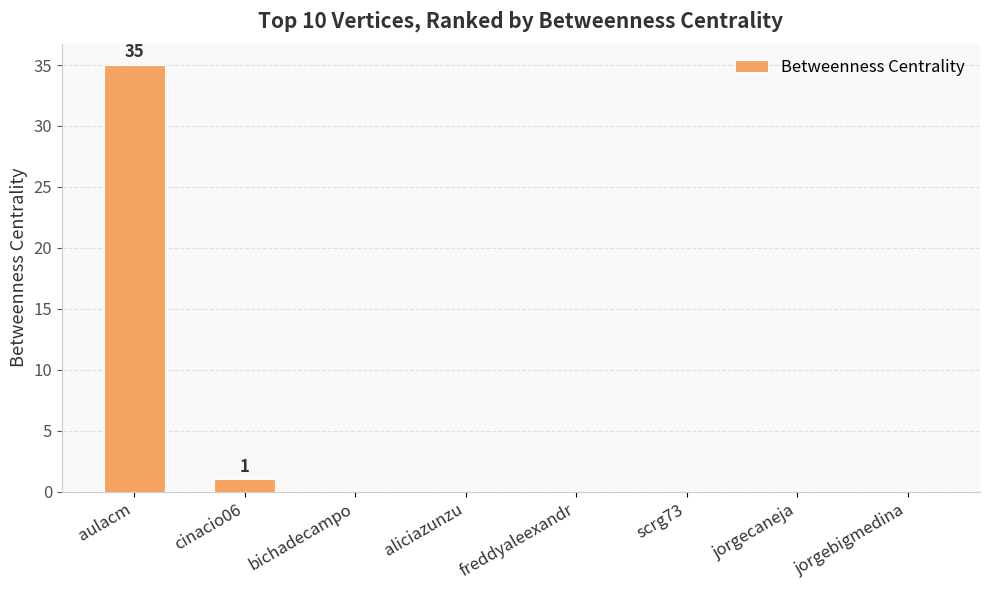

Reading left to right, transcribe all the data shown in this chart.

aulacm=35	cinacio06=1	bichadecampo=0	aliciazunzu=0	freddyaleexandr=0	scrg73=0	jorgecaneja=0	jorgebigmedina=0